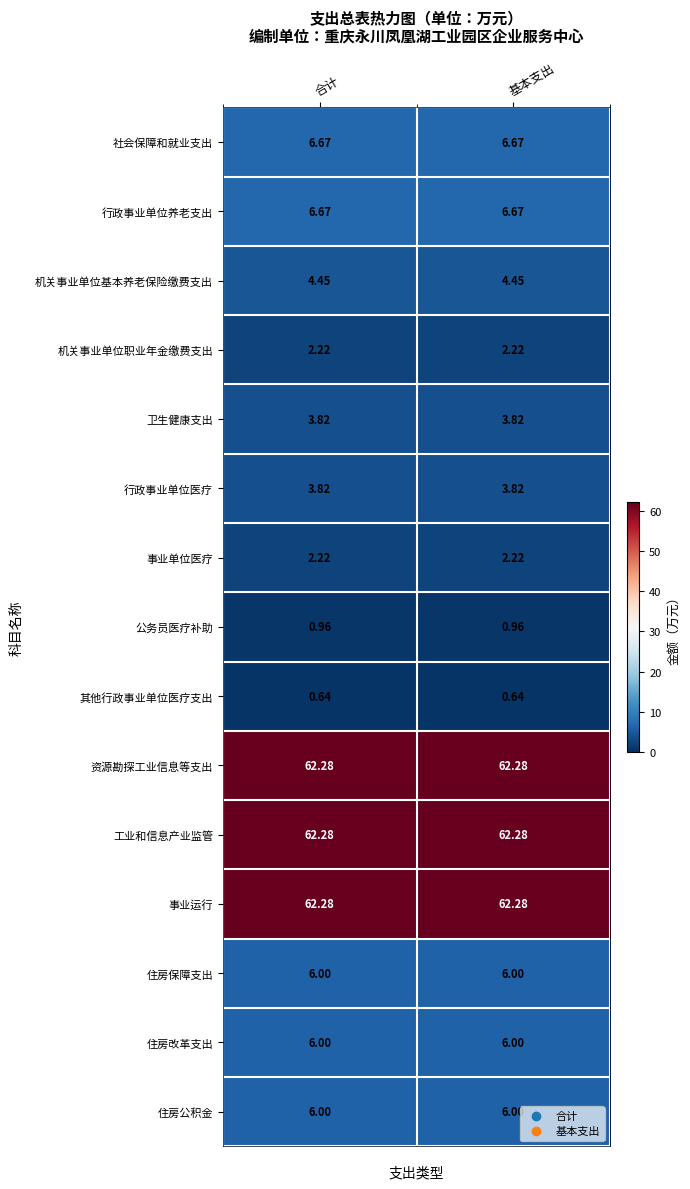

Is the value of 机关事业单位基本养老保险缴费支出 at 基本支出 greater than the value of 住房保障支出 at 合计?

No